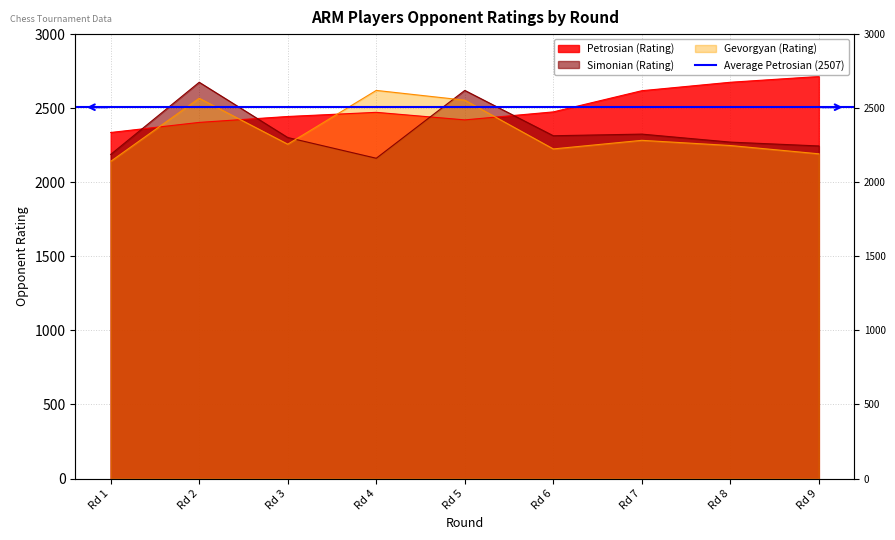

What is the sum of the Petrosian (Rating) values at Rd 5 and Rd 7?

5039